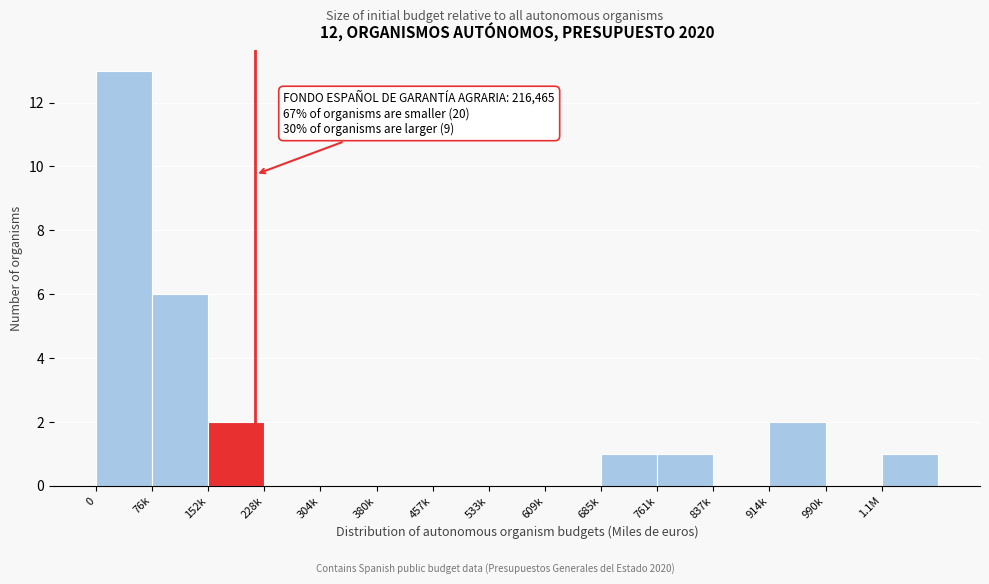

Reading left to right, list all the values displayed in this chart.

0=13	76k=6	152k=2	228k=0	304k=0	380k=0	457k=0	533k=0	609k=0	685k=1	761k=1	837k=0	914k=2	990k=0	1.1M=1